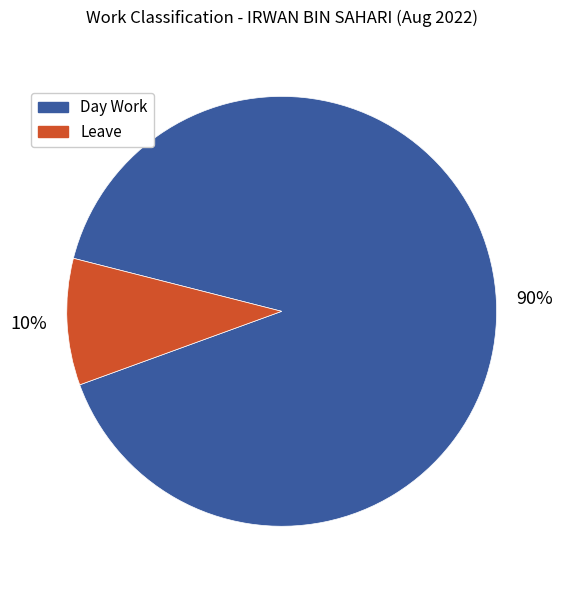

What is the largest slice in the pie chart?

Day Work